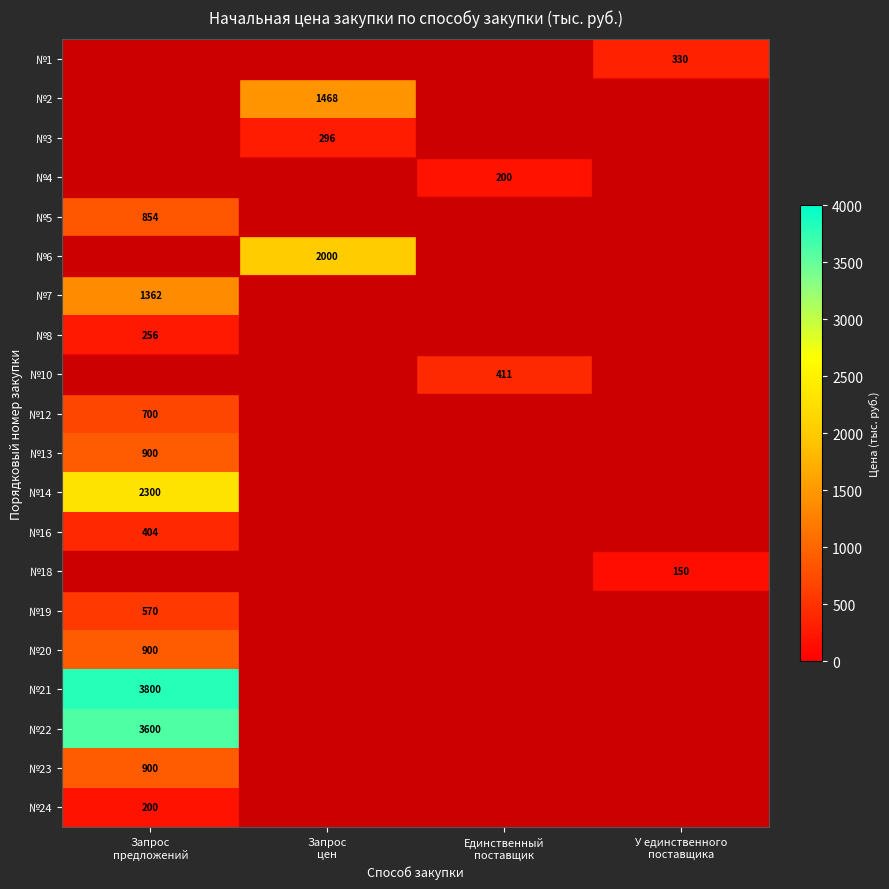

At Запрос предложений, list the series in order from largest to smallest.

№21, №22, №14, №7, №13, №20, №23, №5, №12, №19, №16, №8, №24, №1, №2, №3, №4, №6, №10, №18